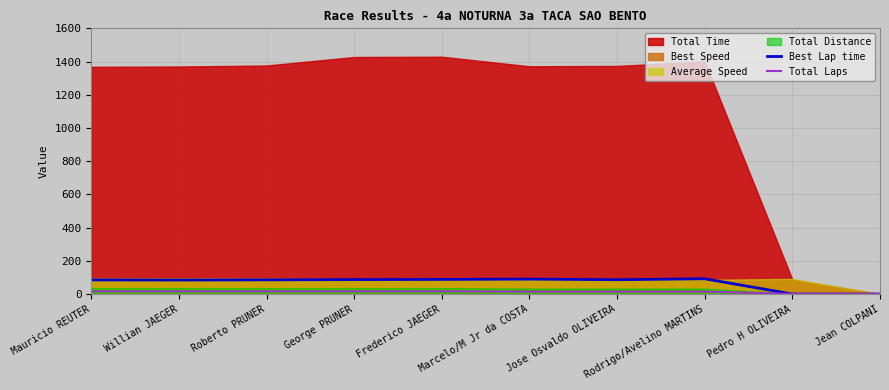

True or false: Best Lap time has a value of 57.5 at Jean COLPANI.

False